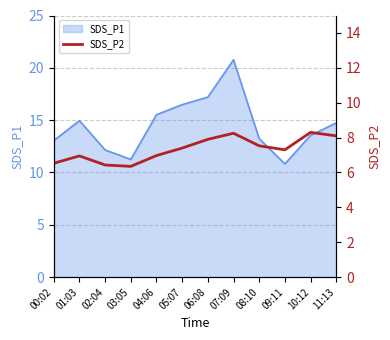

Does the chart display data point markers on the line(s)?

No